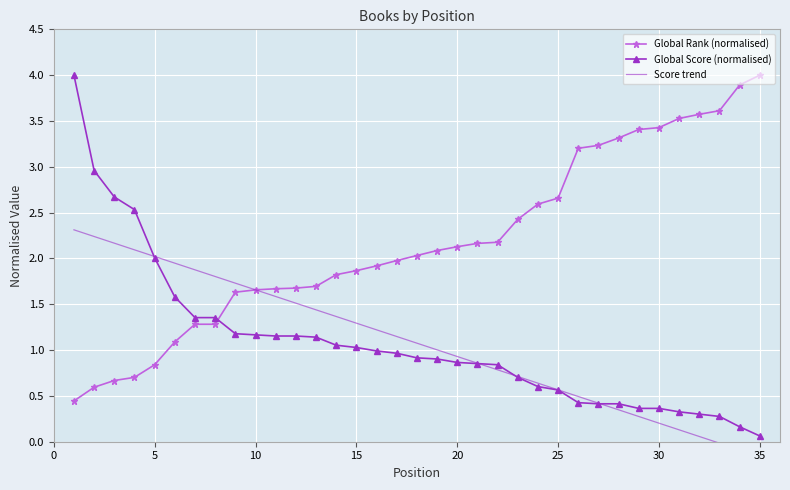

How many values in Score trend are below zero?

3